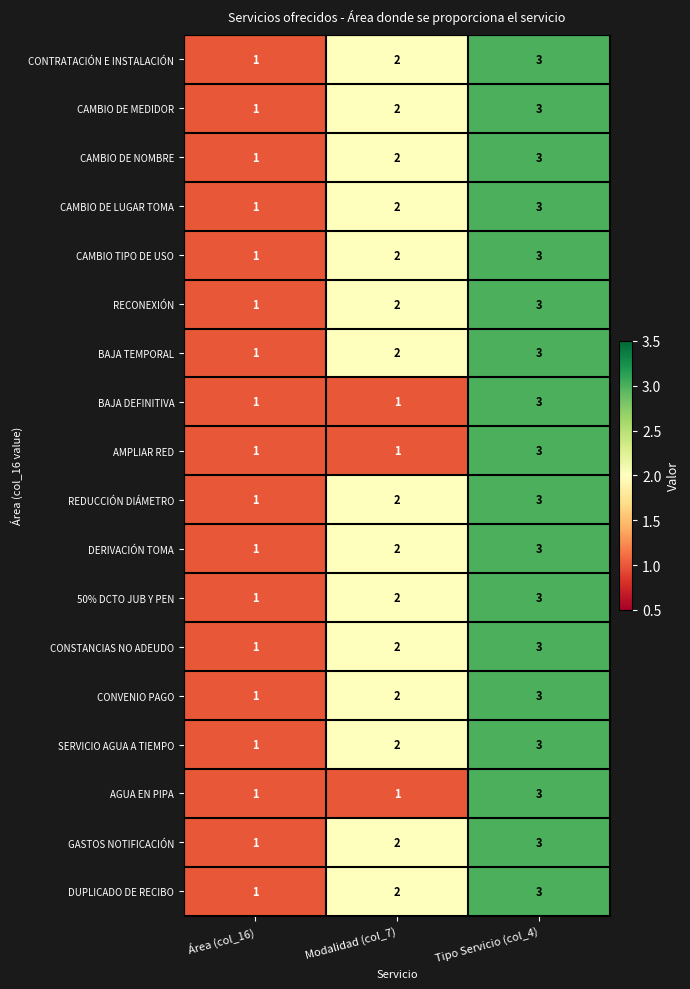

At which category is the sum across all series the highest?

Tipo Servicio (col_4)